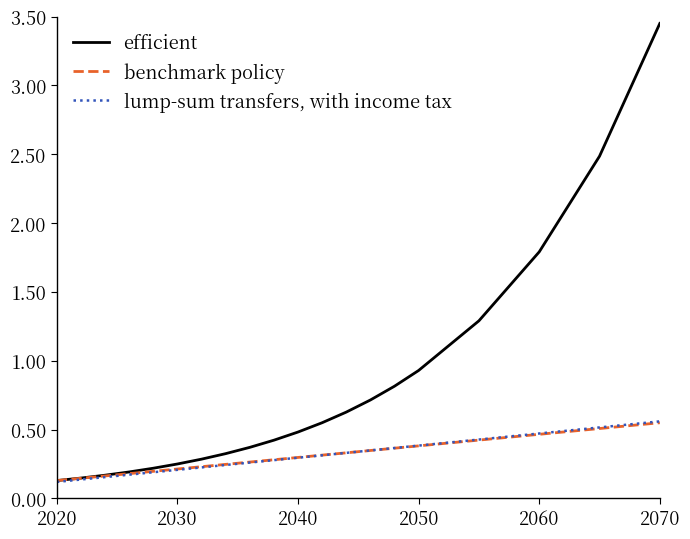

Which series has the widest spread of values?

efficient